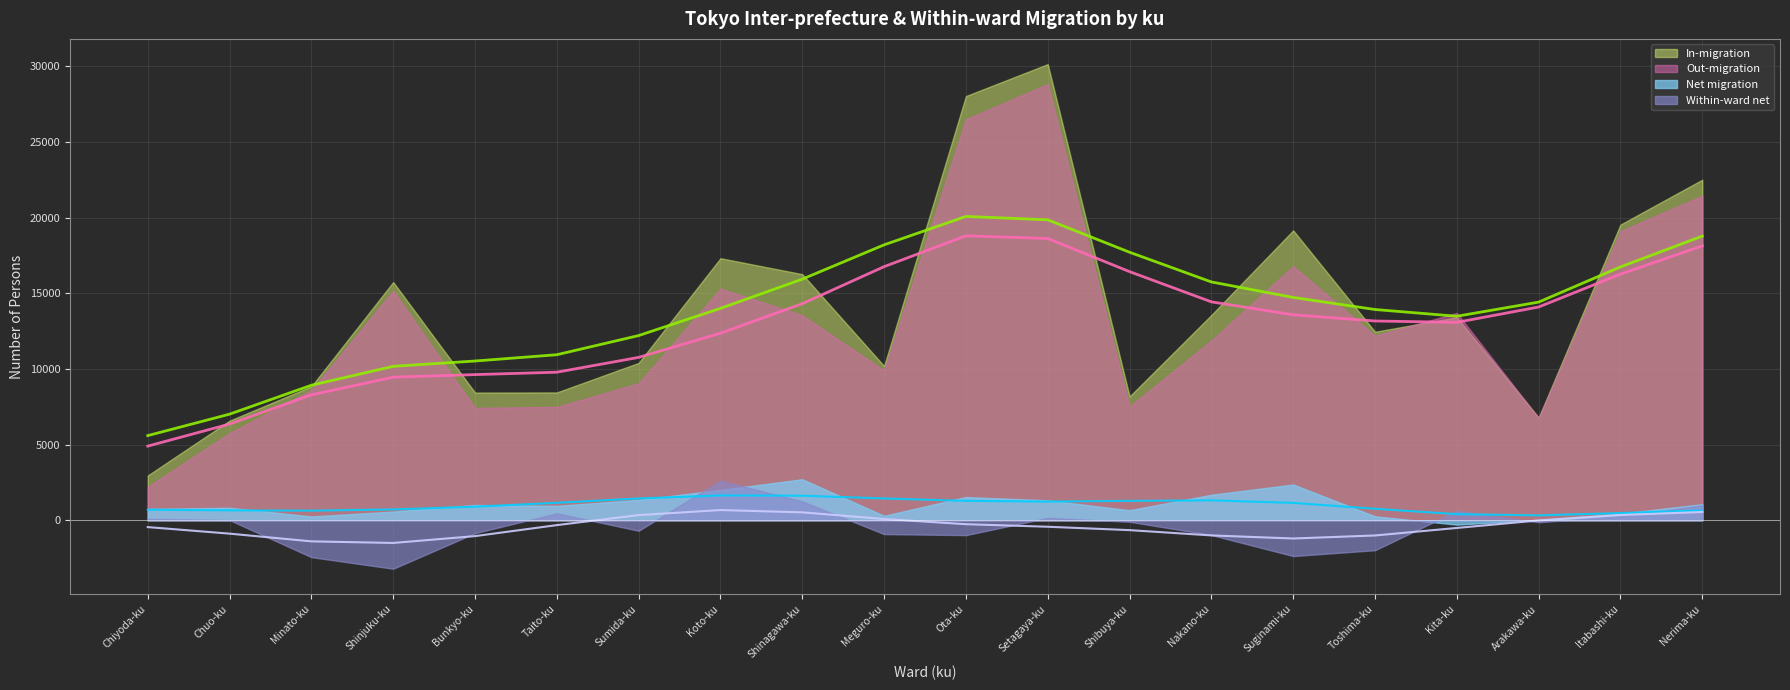

At which label is Out-migration closest to 15515?

Koto-ku